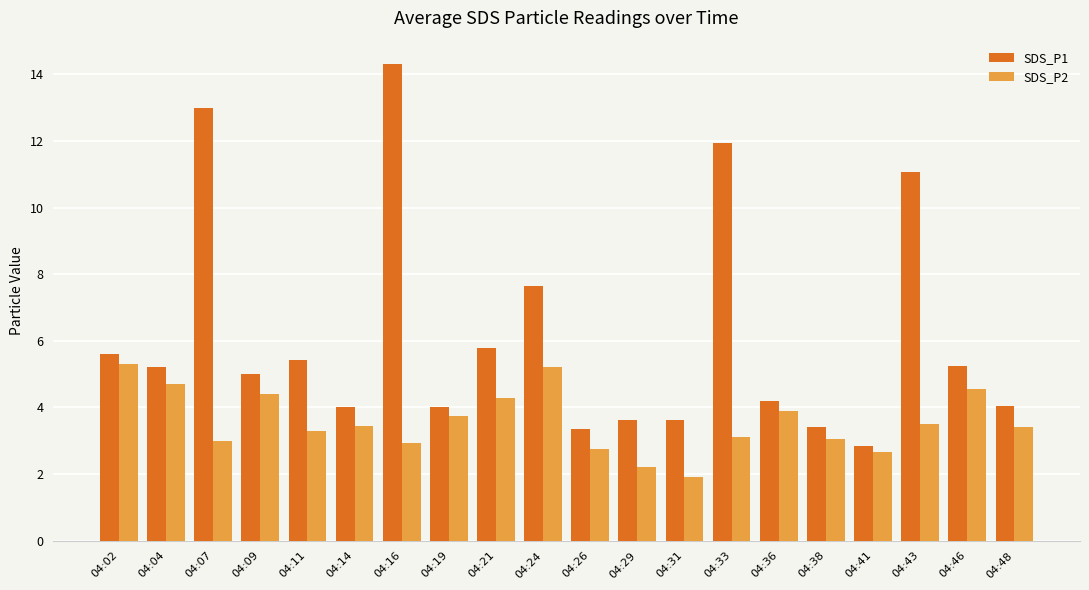

At which label does SDS_P2 first exceed 3?

04:02